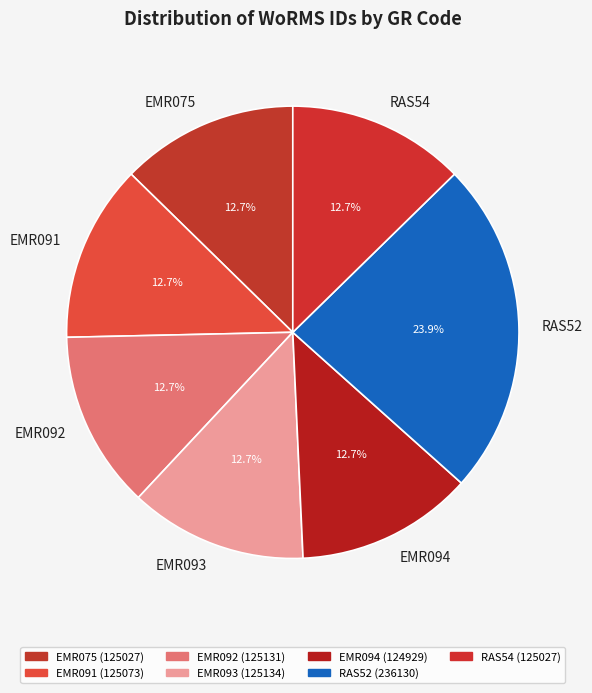

What is the total percentage of RAS52 and EMR091?

36.6%